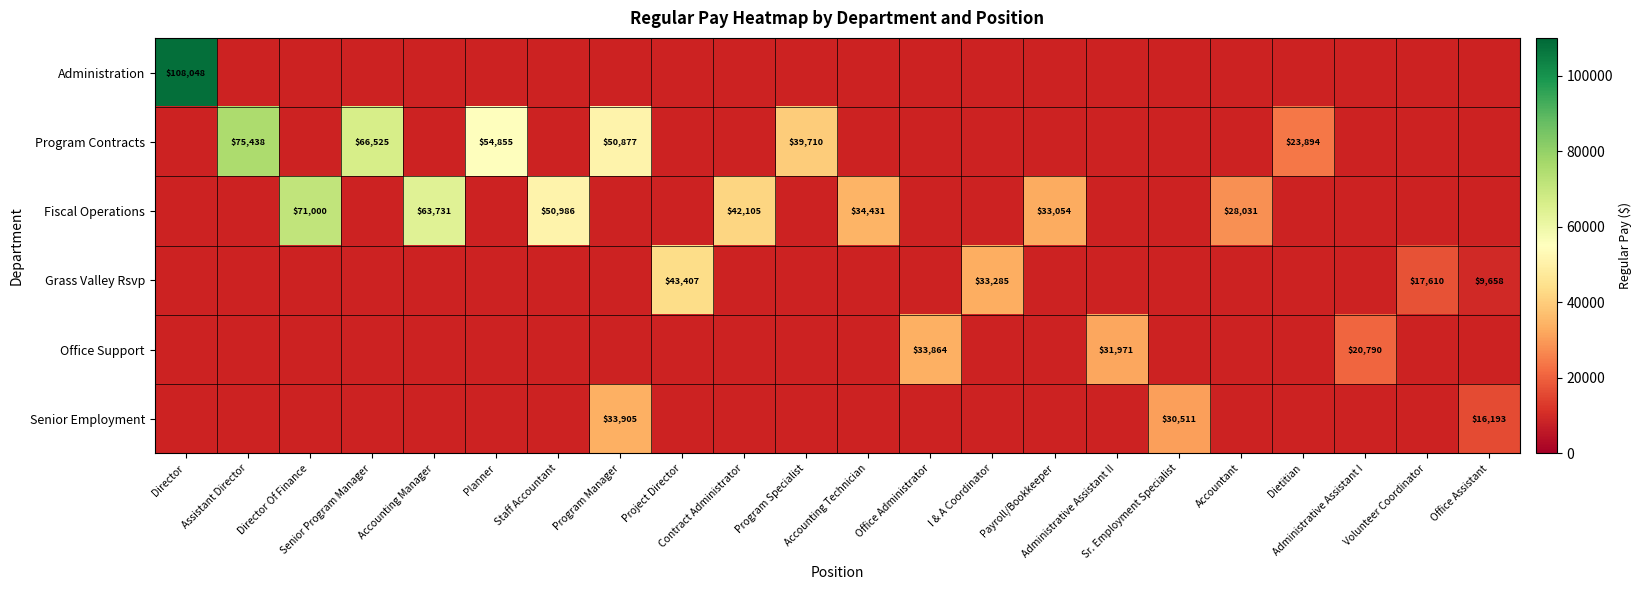

How many values in Program Contracts are above zero?

6